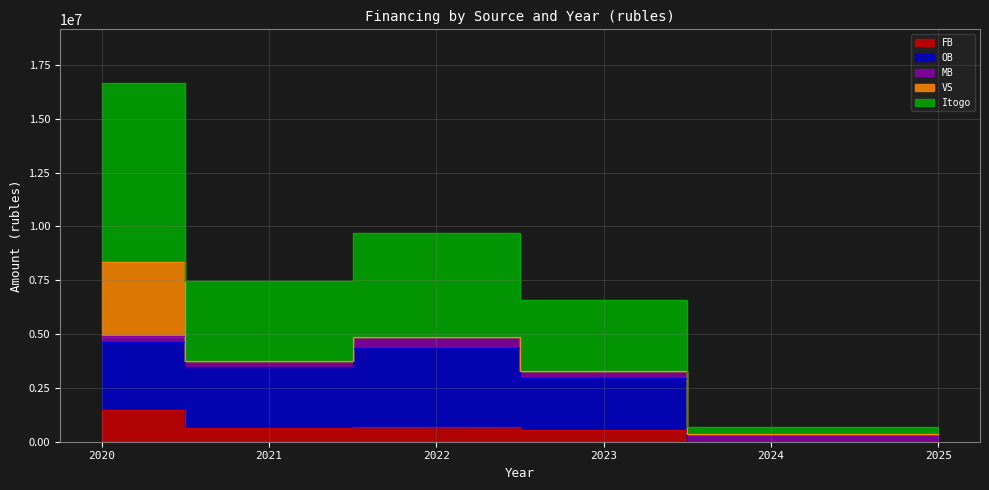

Where is OB nearest to the value 2635456?

2023